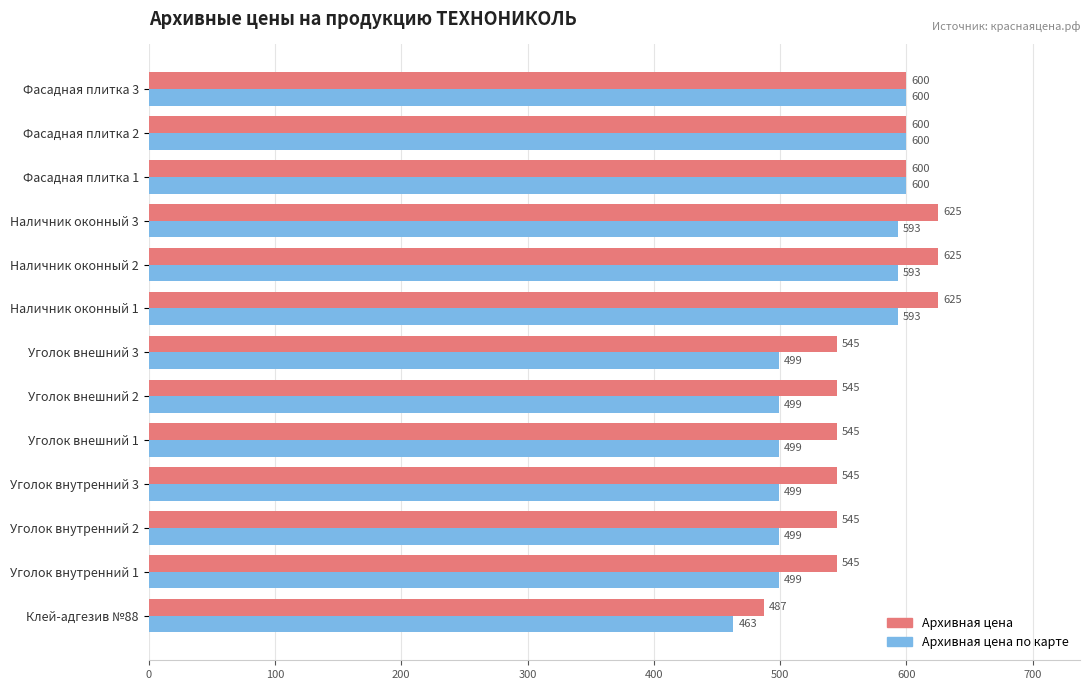

Between Уголок внешний 3 and Наличник оконный 3, which series saw the biggest shift?

Архивная цена по карте